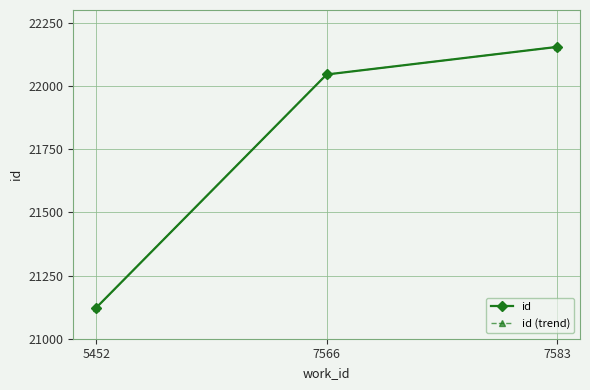

At which label does id (trend) first exceed 22045?

7583